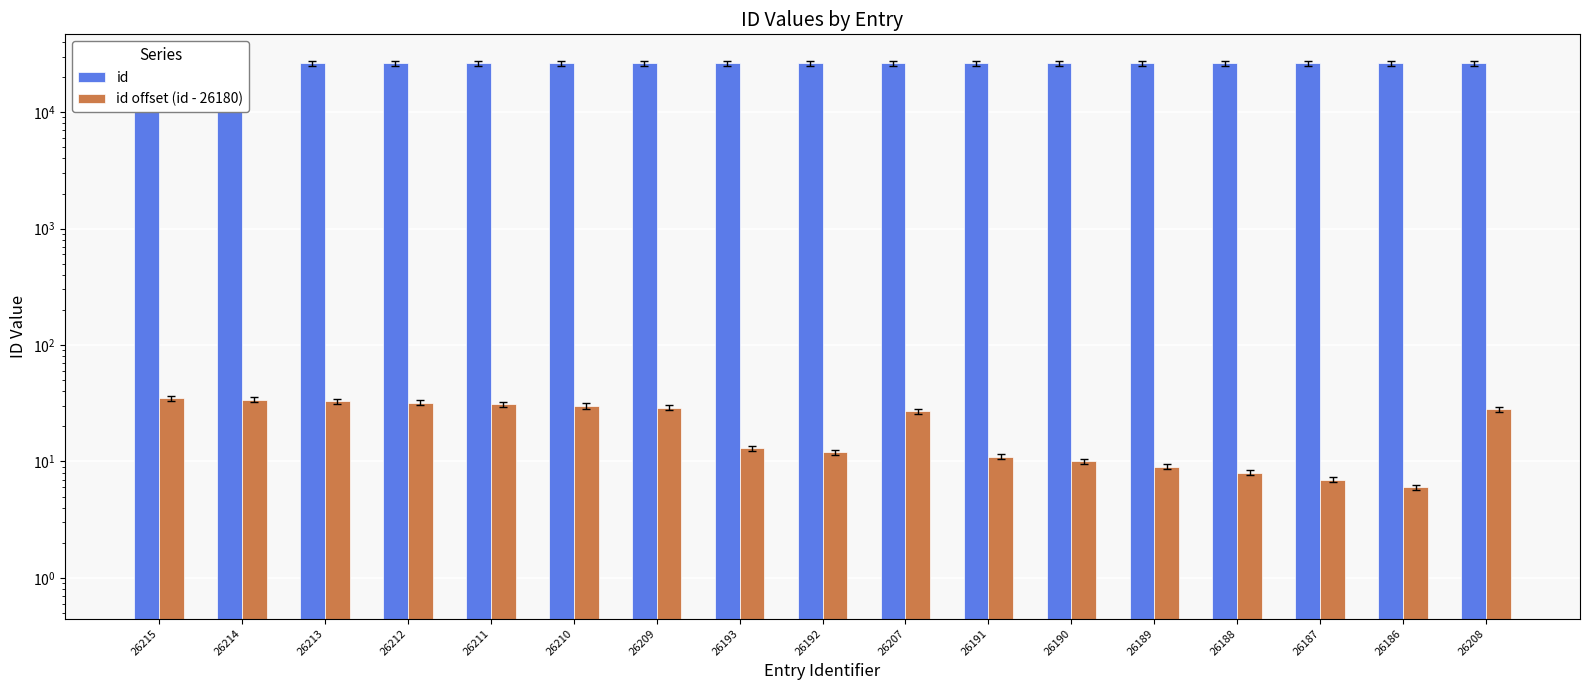

Which label corresponds to the largest value in the chart?

26215